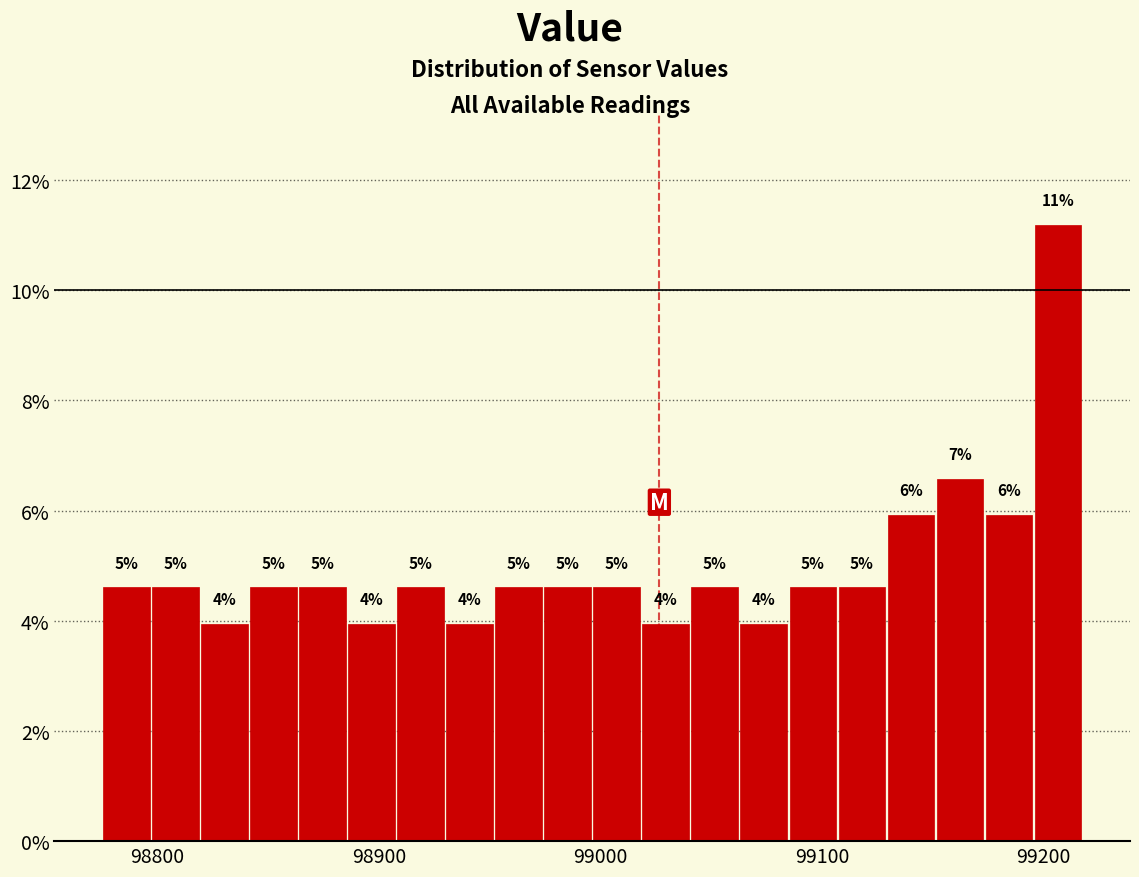

Around what value on the x-axis is the tallest bar? Give the approximate position of its centre, as read against the axis.

99210